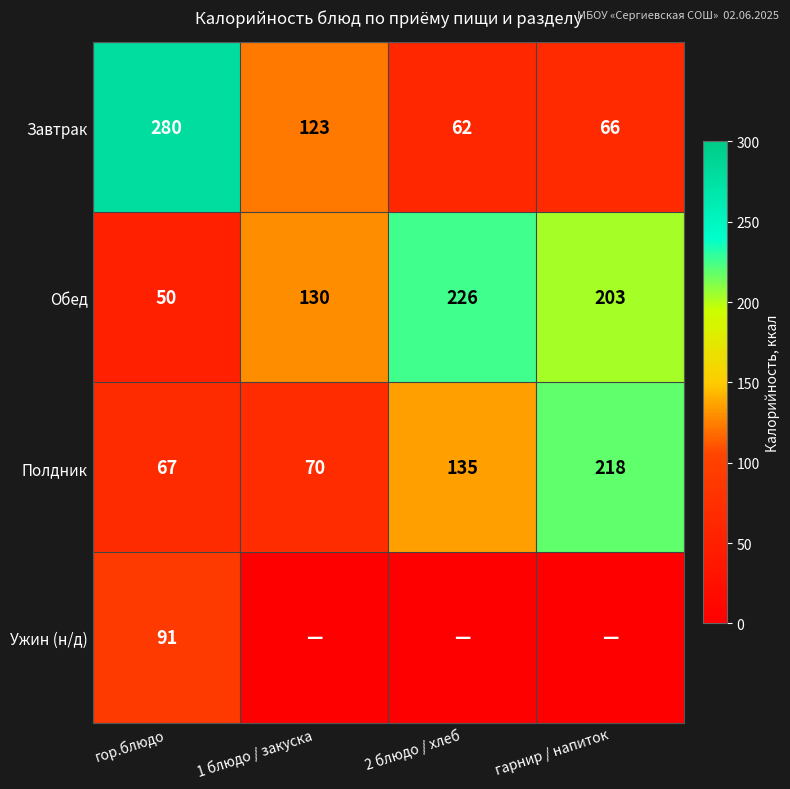

What is the difference between the maximum and minimum values in the Завтрак series?

218